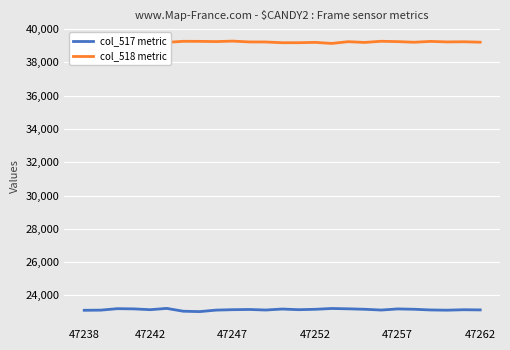

Rank the series at 15 from lowest to highest value.

col_517 metric, col_518 metric